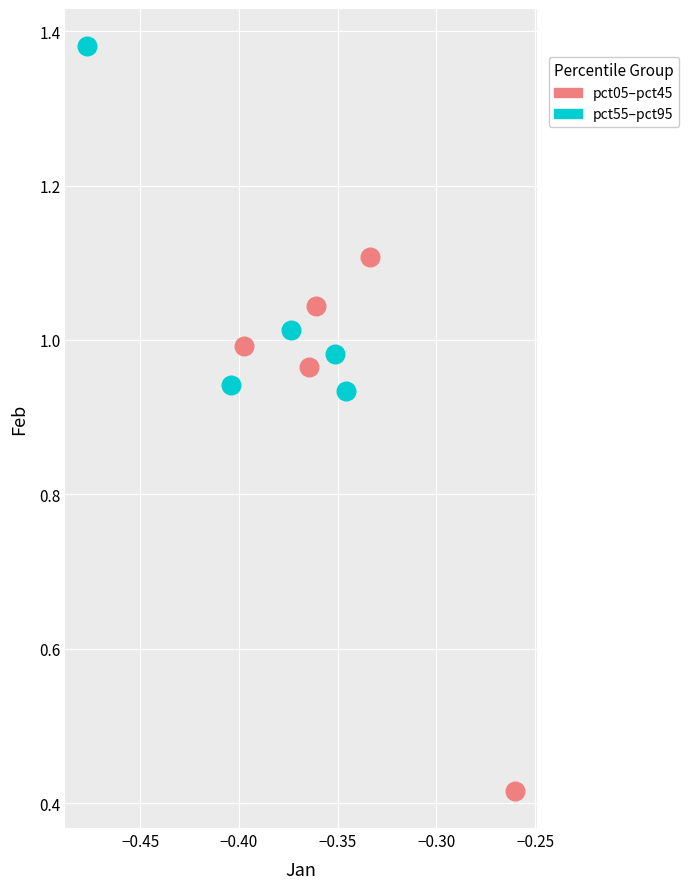

Which series contains the highest Y value?

pct55–pct95